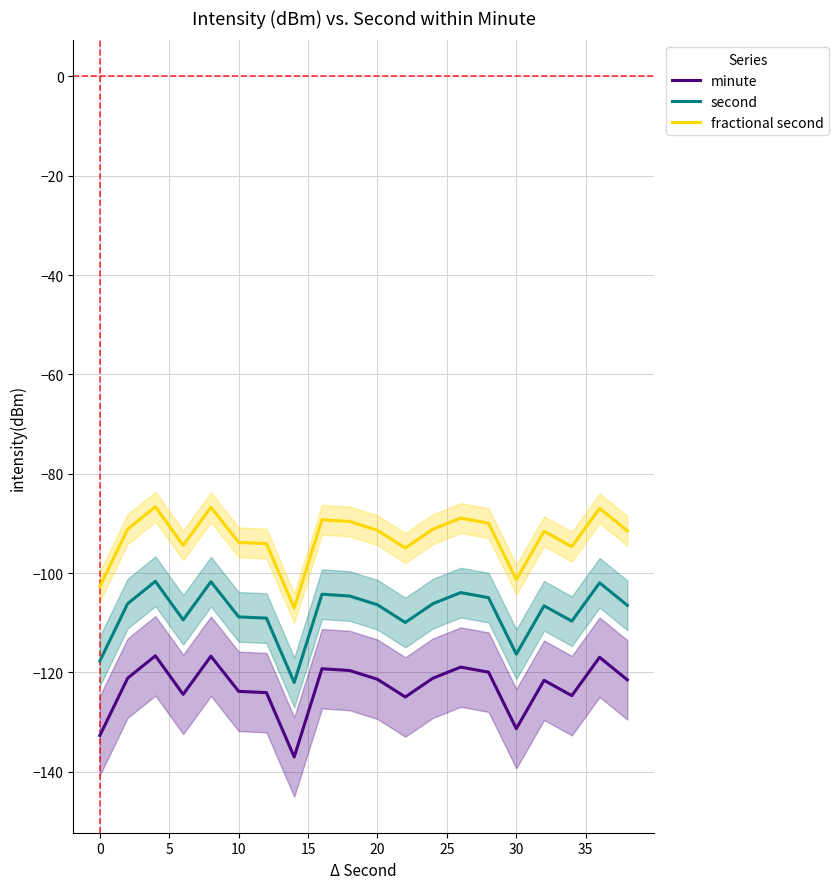

What is the lowest value of the second series?

-122.0